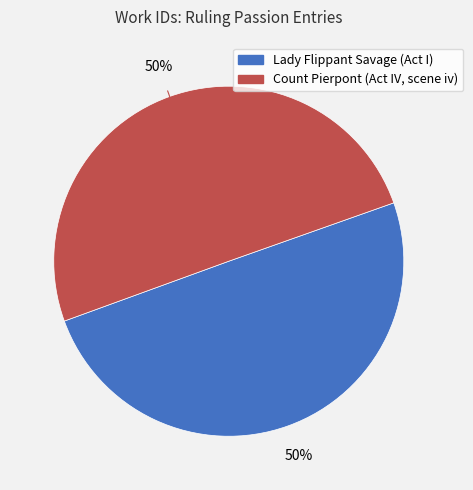

To the nearest percent, what portion does Lady Flippant Savage (Act I) represent?

50%